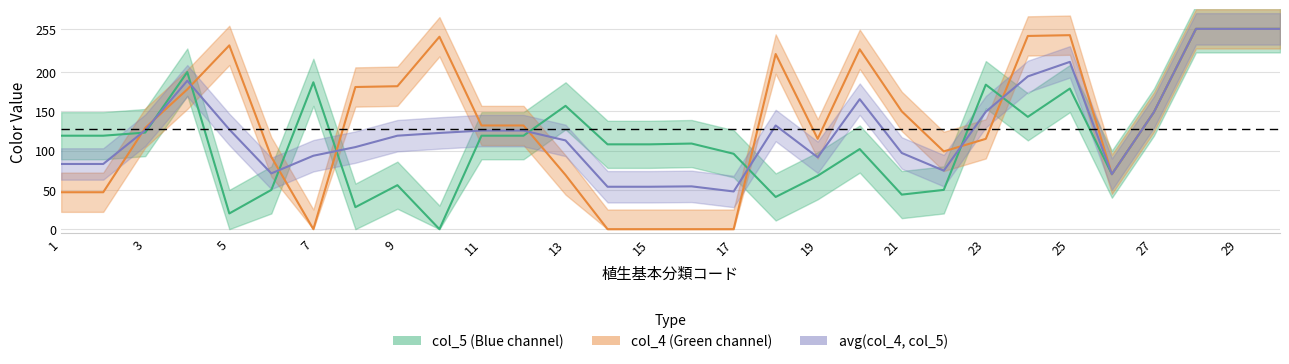

At how many categories does at least one series exceed 73?

29